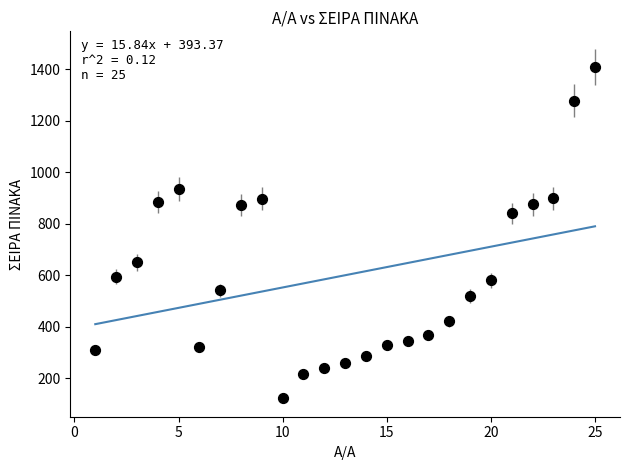

What Y value in the scatter plot is closest to 766?

839